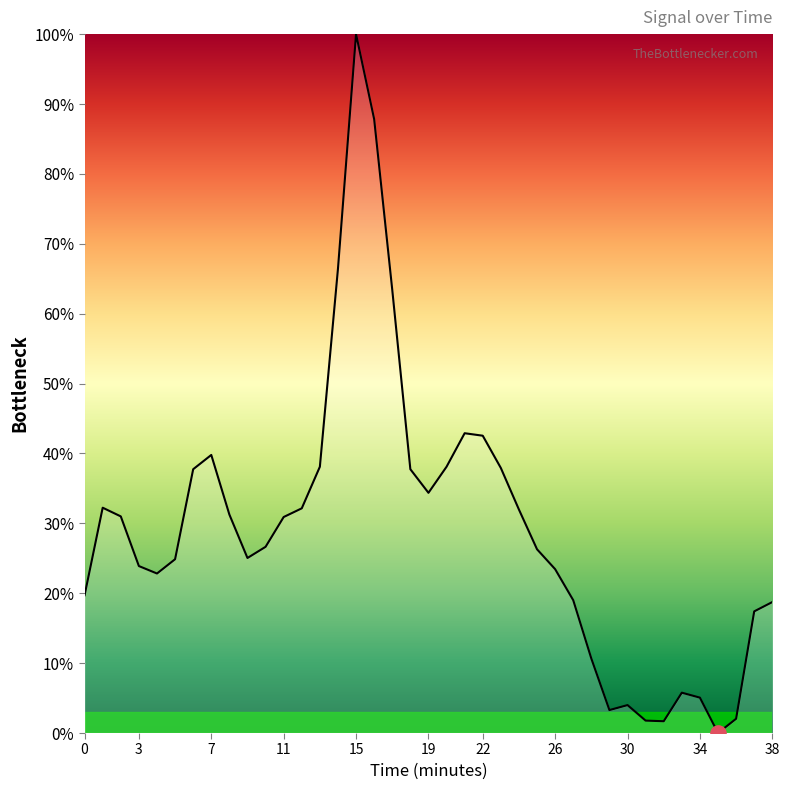

What is the maximum value shown in the chart?

100.0